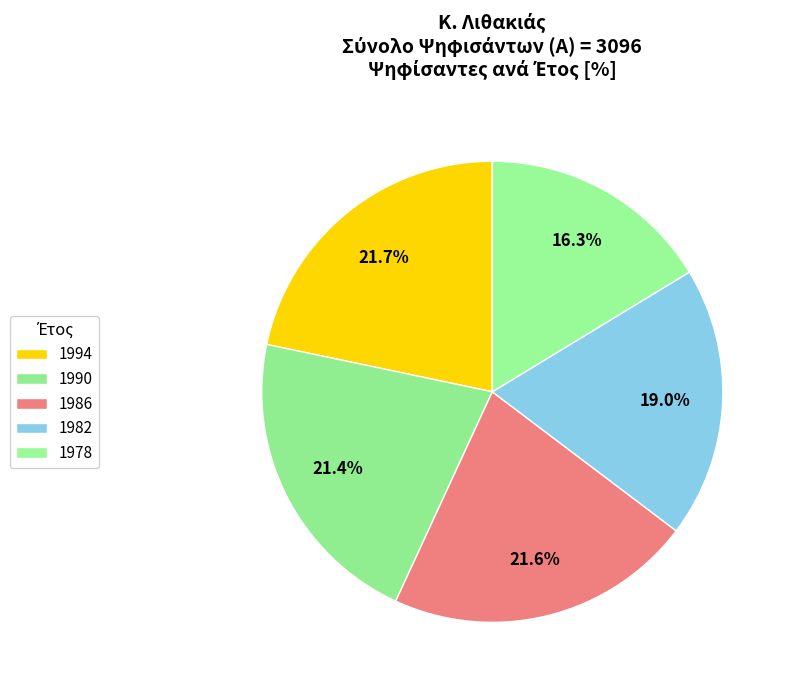

What percentage do 1982 and 1978 together represent?

35.3%